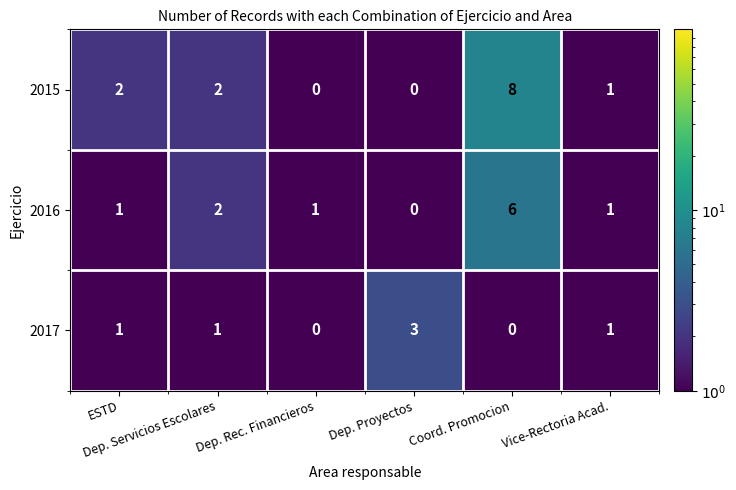

How many 2017 values are between 0 and 1?

5